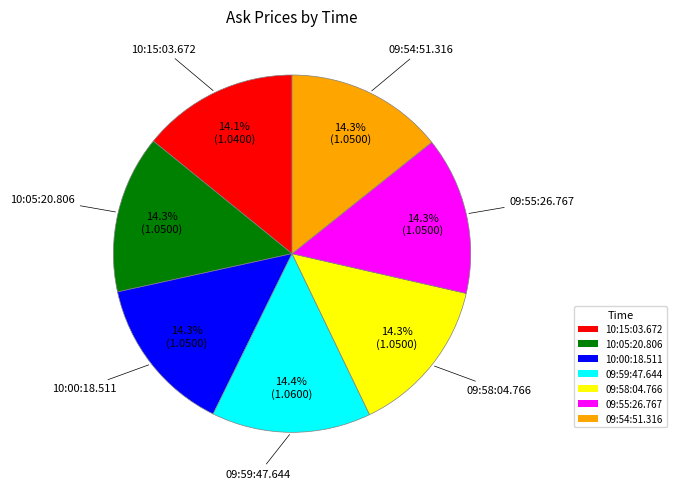

How many segments does this pie chart have?

7